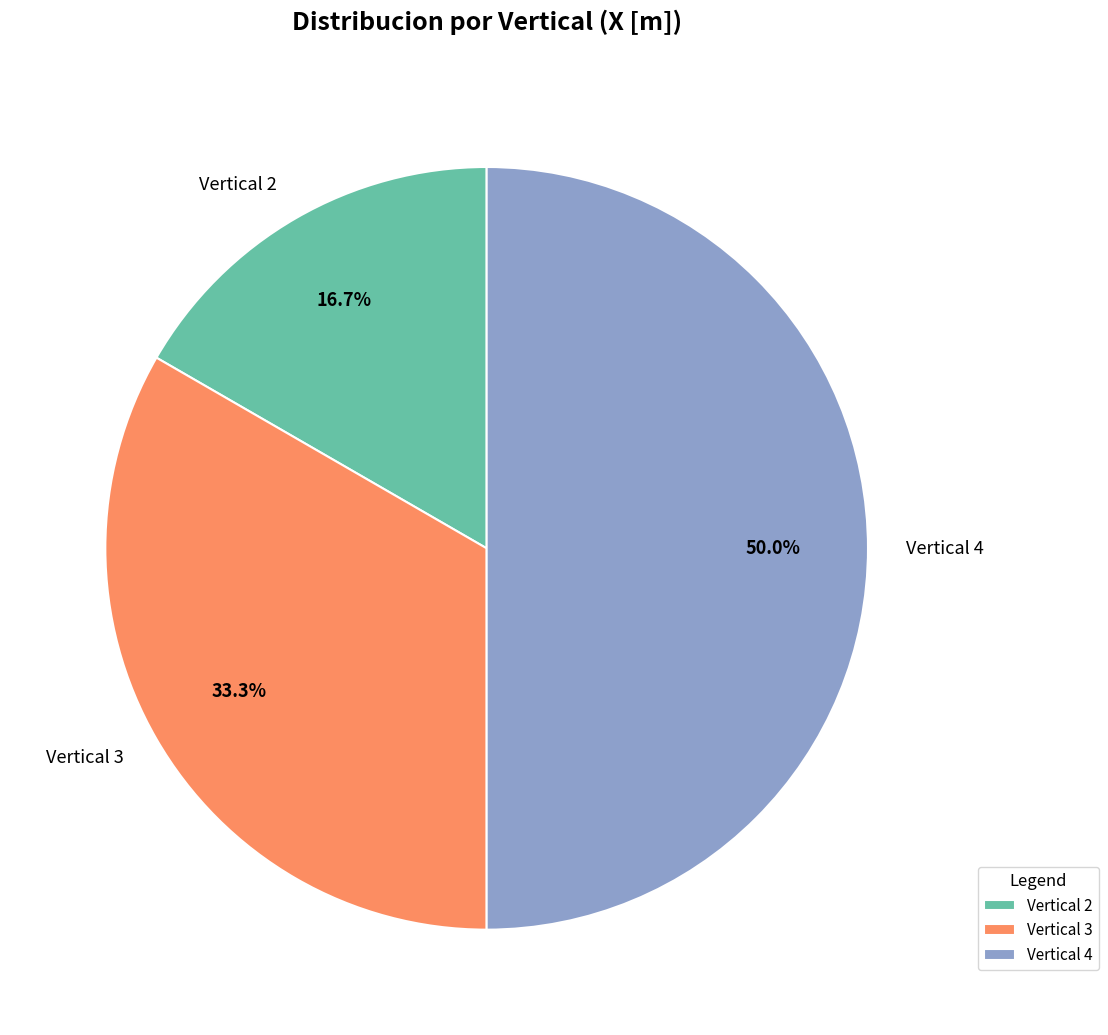

To the nearest percent, what percentage of the pie is Vertical 3?

33%